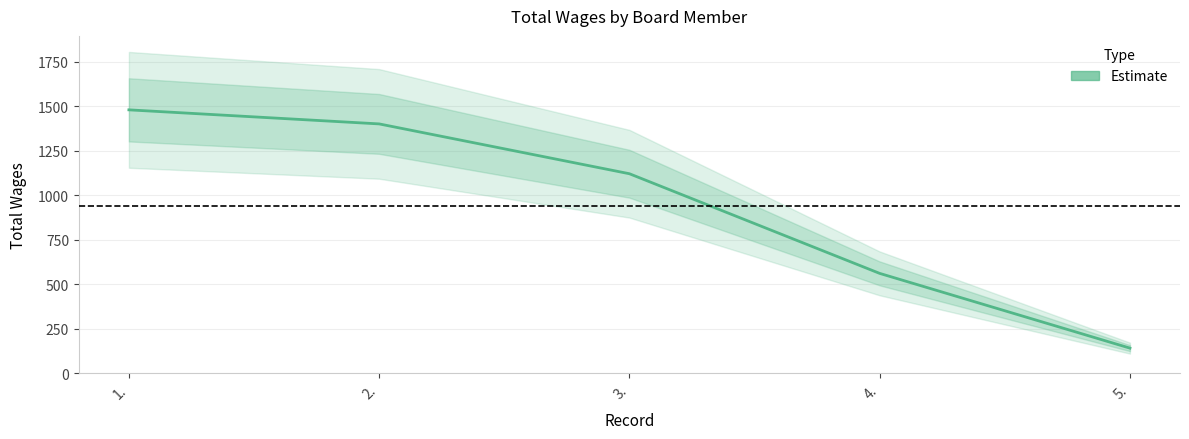

What is the smallest value displayed?

140